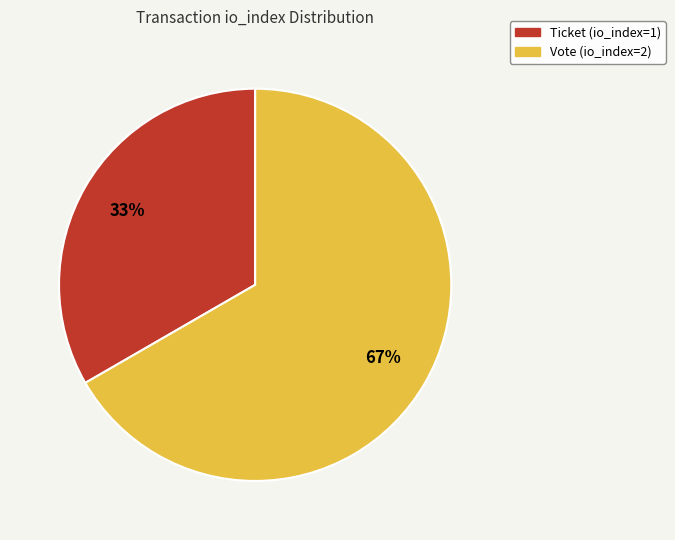

To the nearest percent, what portion does Vote (io_index=2) represent?

67%